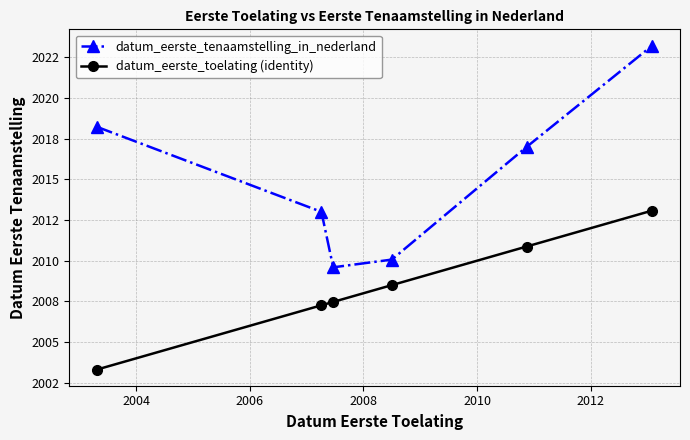

What are all the series names shown in the legend?

datum_eerste_tenaamstelling_in_nederland, datum_eerste_toelating (identity)